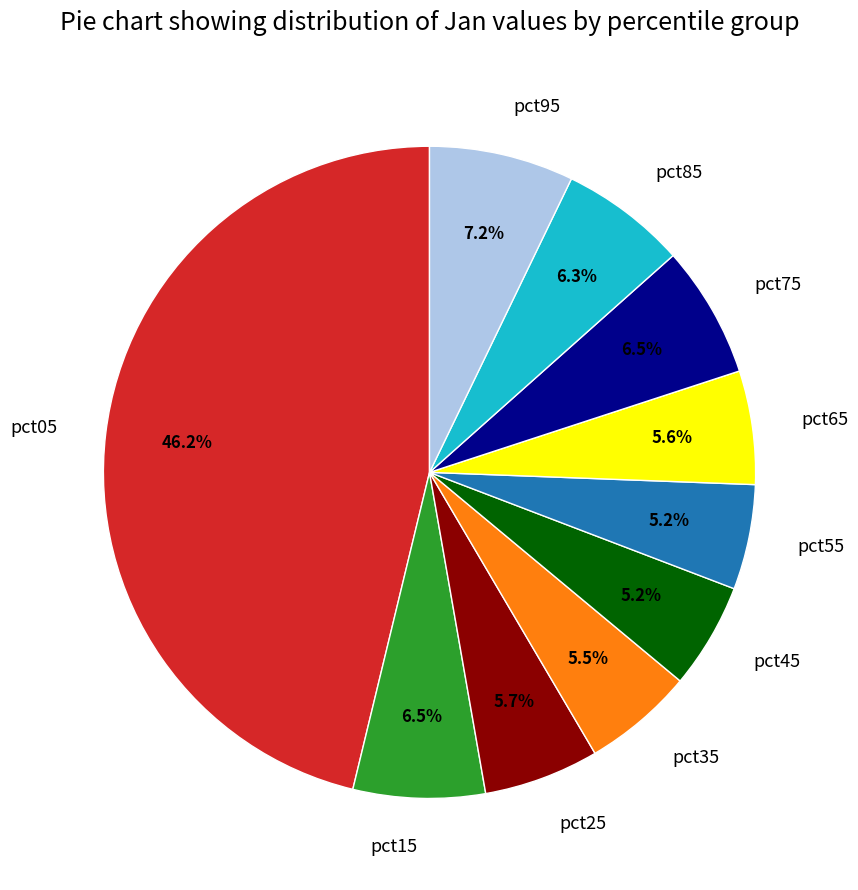

To the nearest percent, what percentage of the pie is pct85?

6%